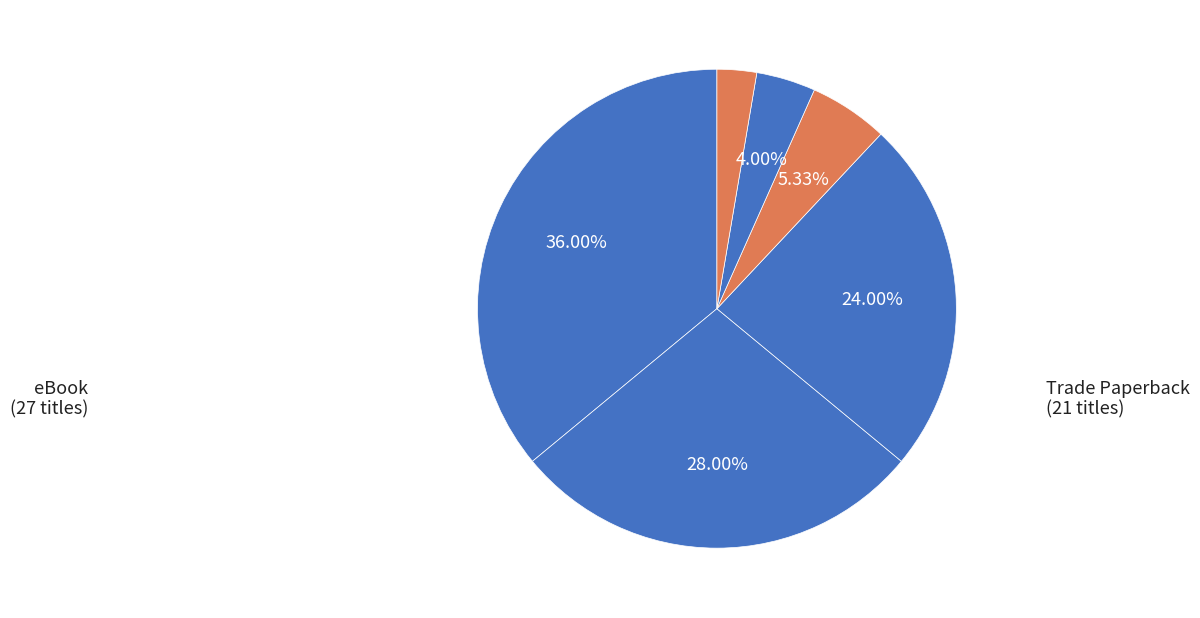

How many slices are in this pie chart?

6